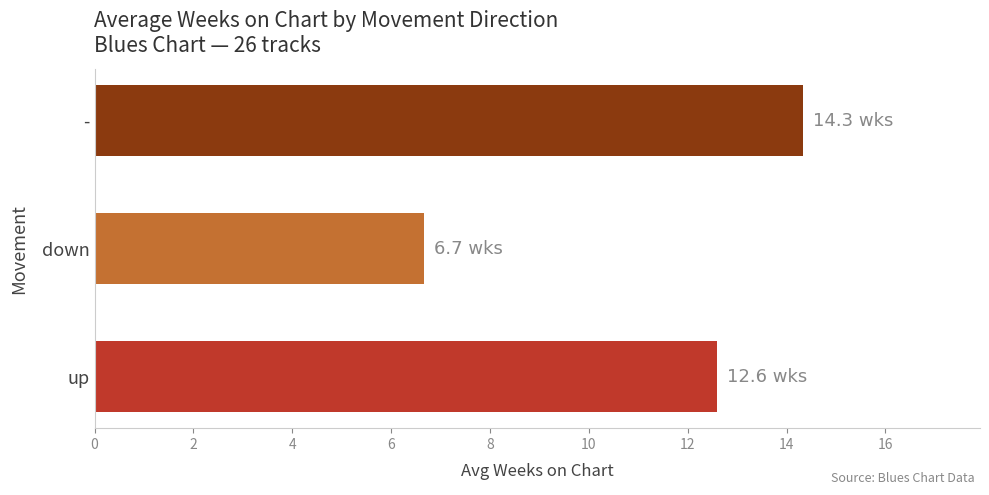

List the labels in order of value, largest first.

-, up, down